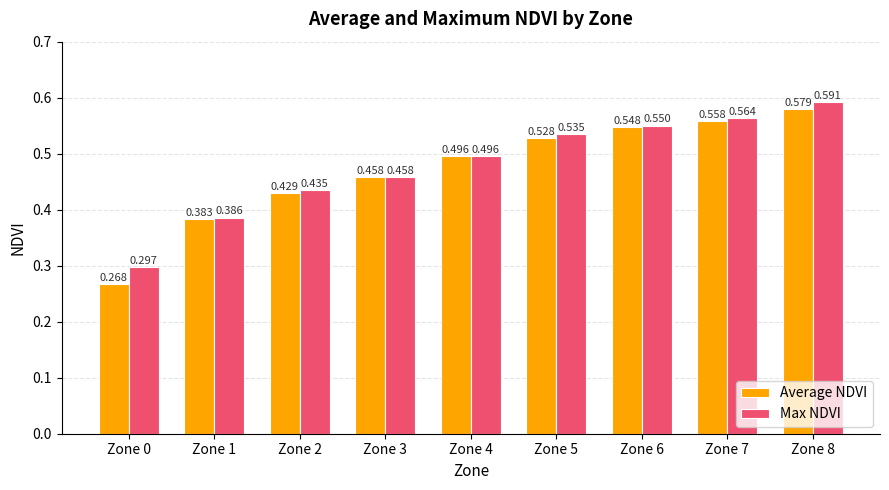

At which label is Average NDVI closest to 0?

Zone 0